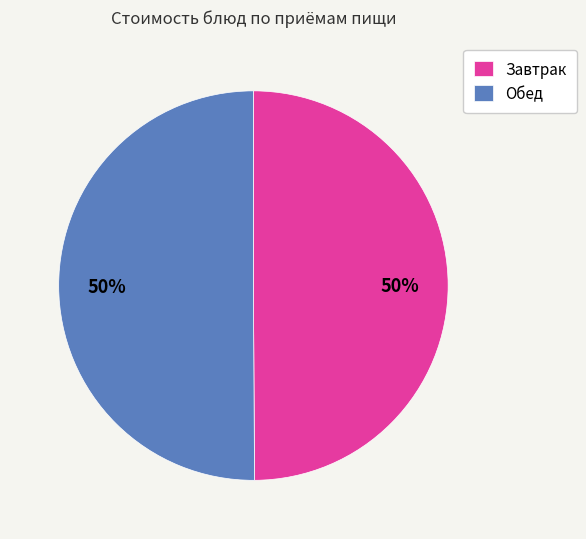

Count the number of slices in the pie.

2